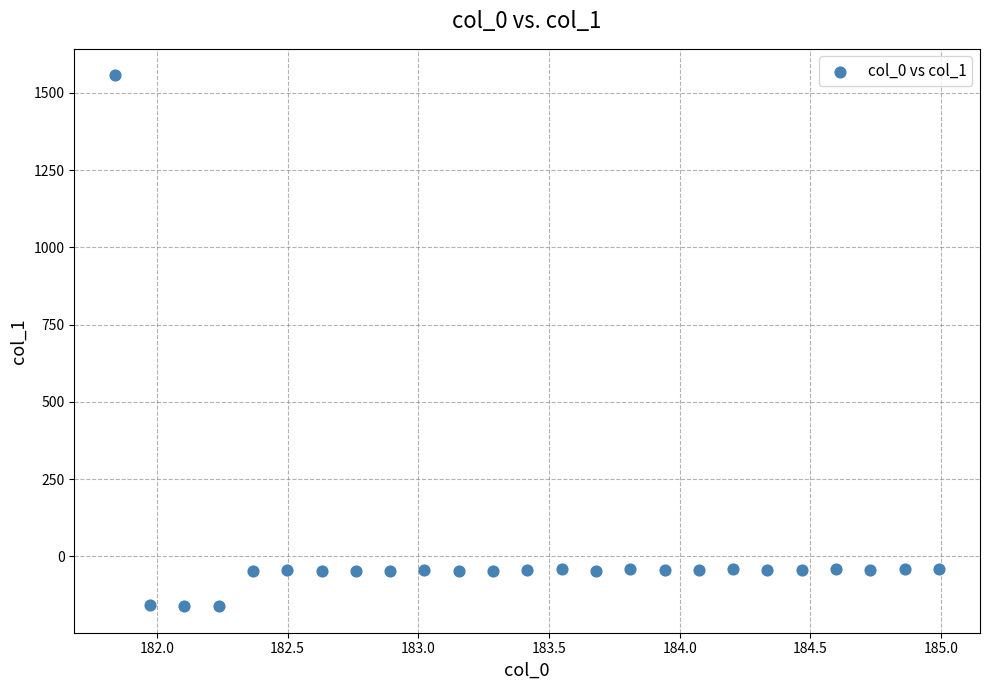

What is the range of Y values (max minus min)?

1717.8